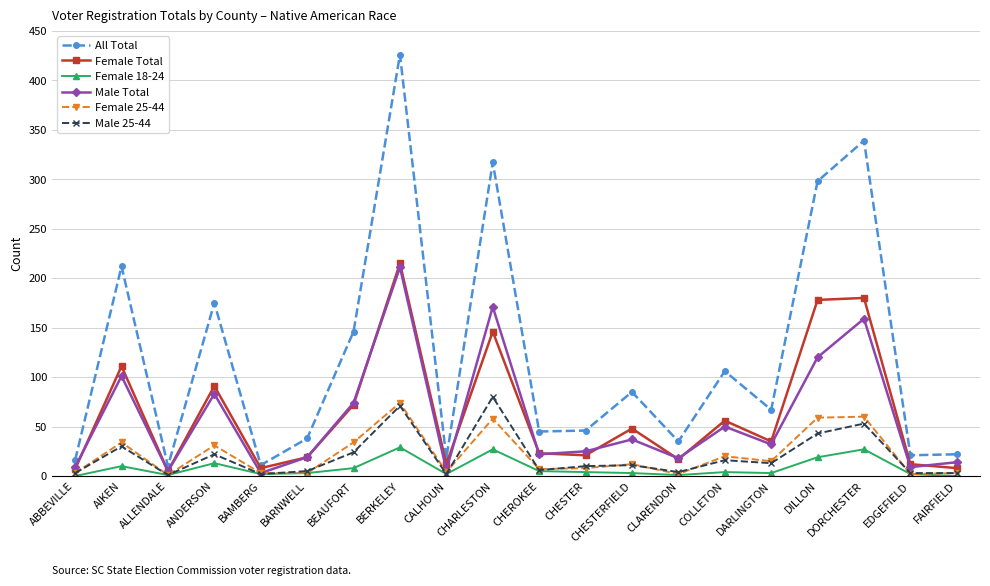

Does the chart have visible grid lines?

Yes